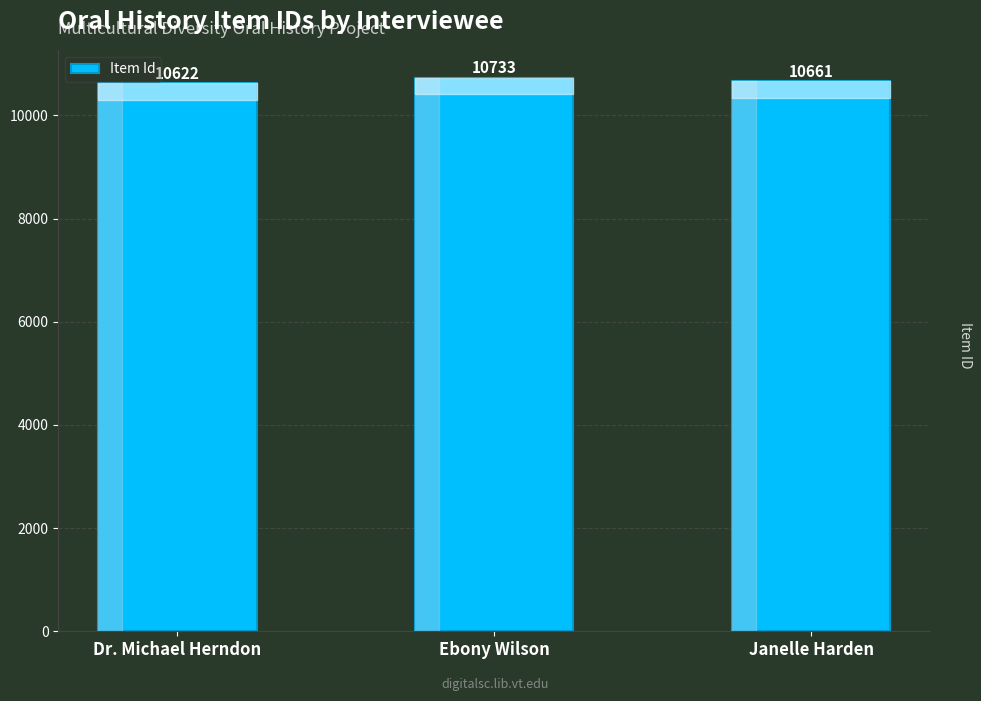

How many bars are there in total?

3